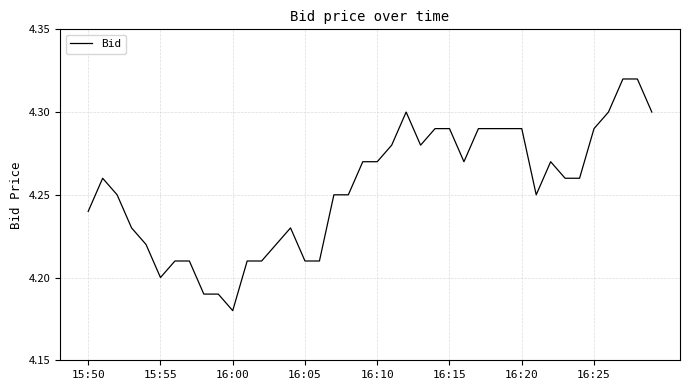

Which label corresponds to the smallest value in the chart?

16:00